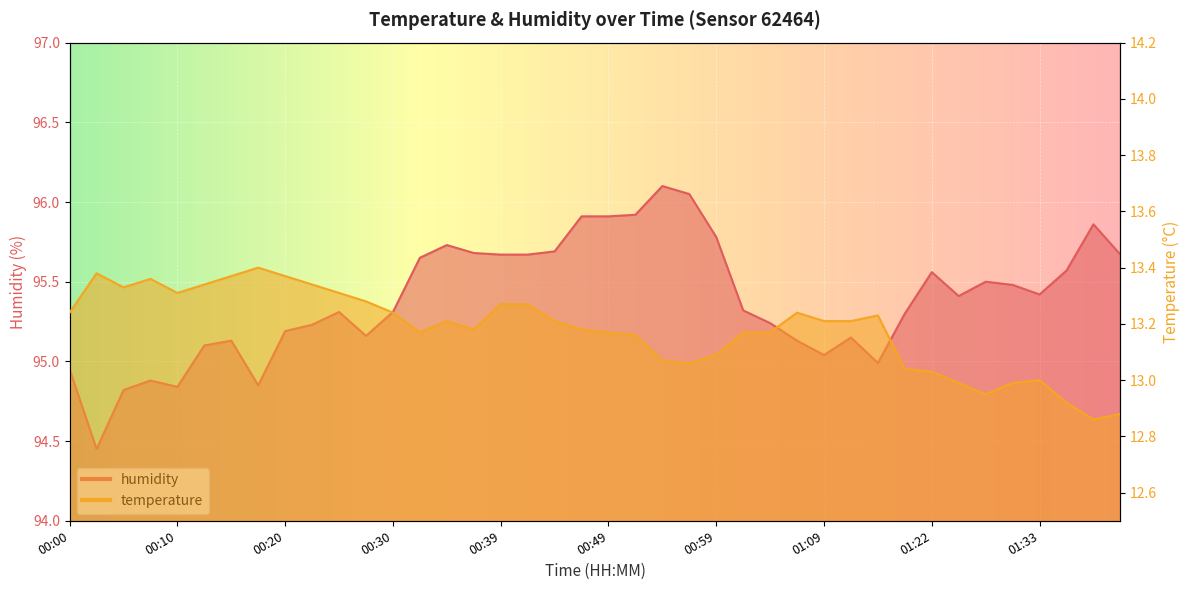

What are all the series names shown in the legend?

temperature, humidity